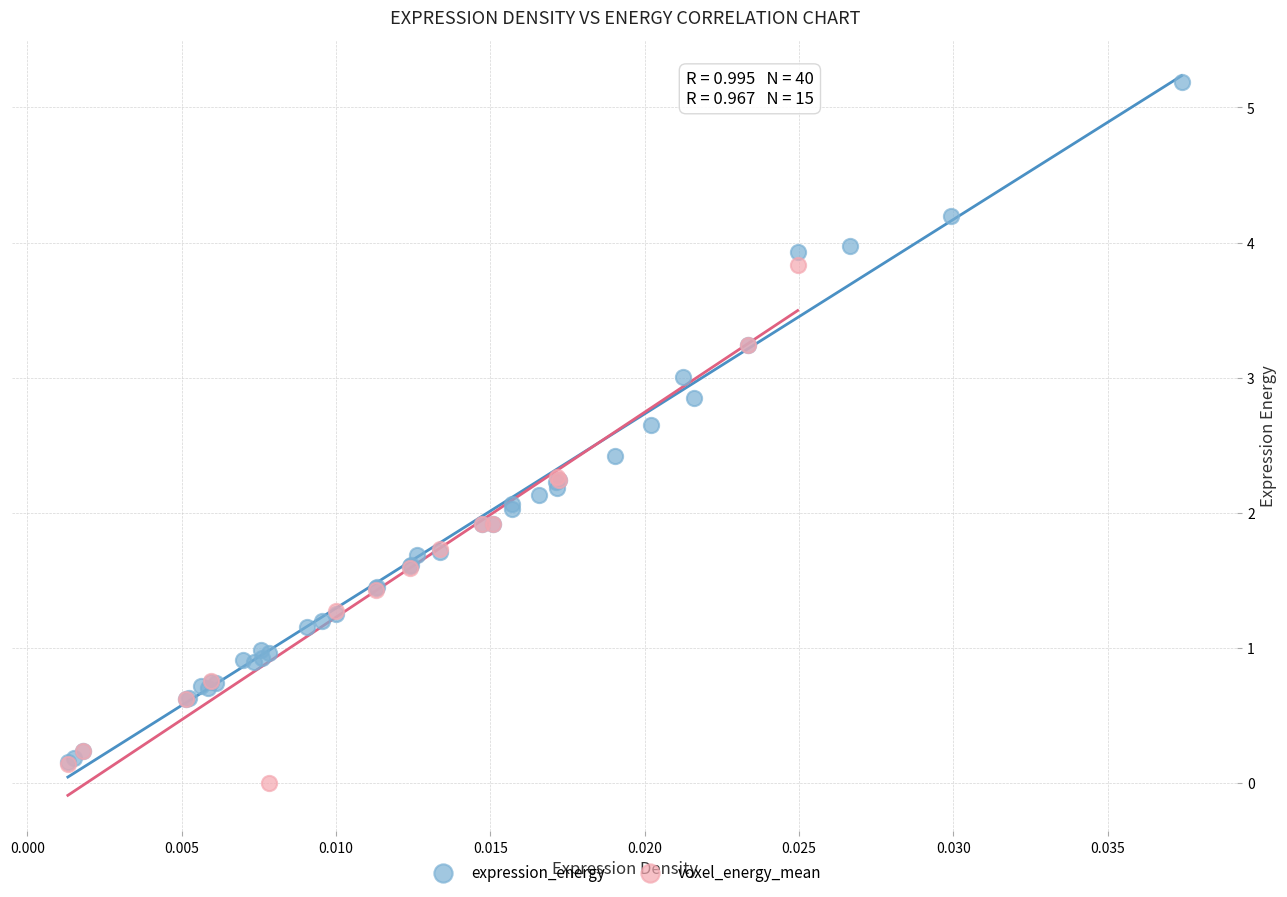

Which series has the widest spread of Y values?

expression_energy